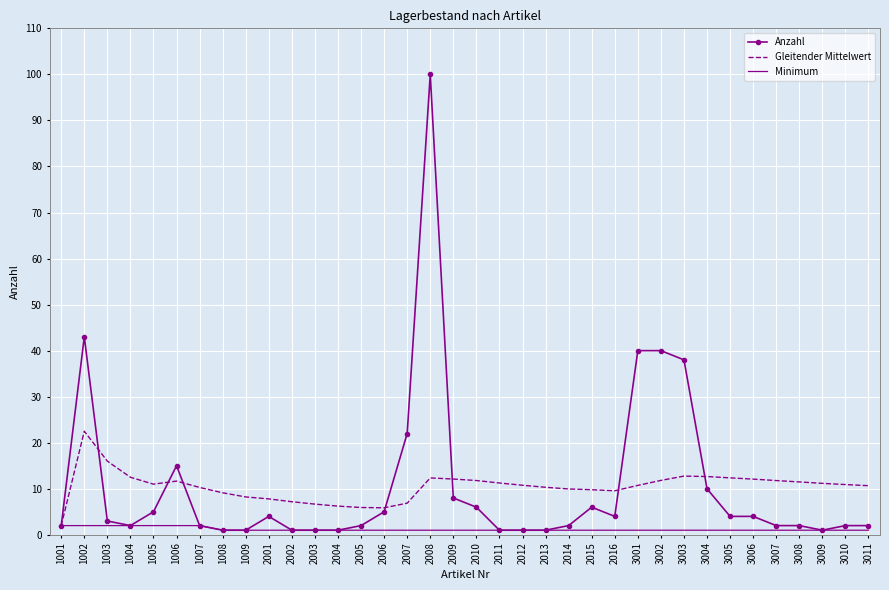

What is the difference between the highest and lowest values at 1007?

8.3